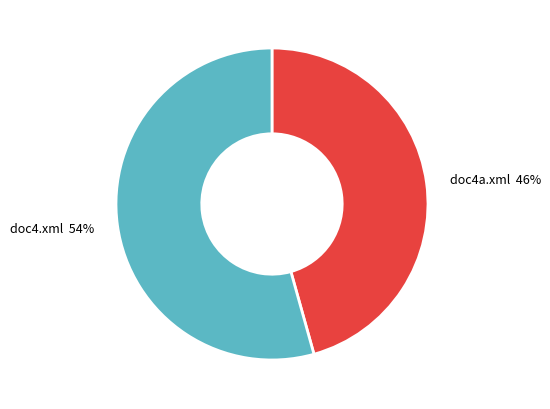

To the nearest percent, what portion does doc4a.xml represent?

46%